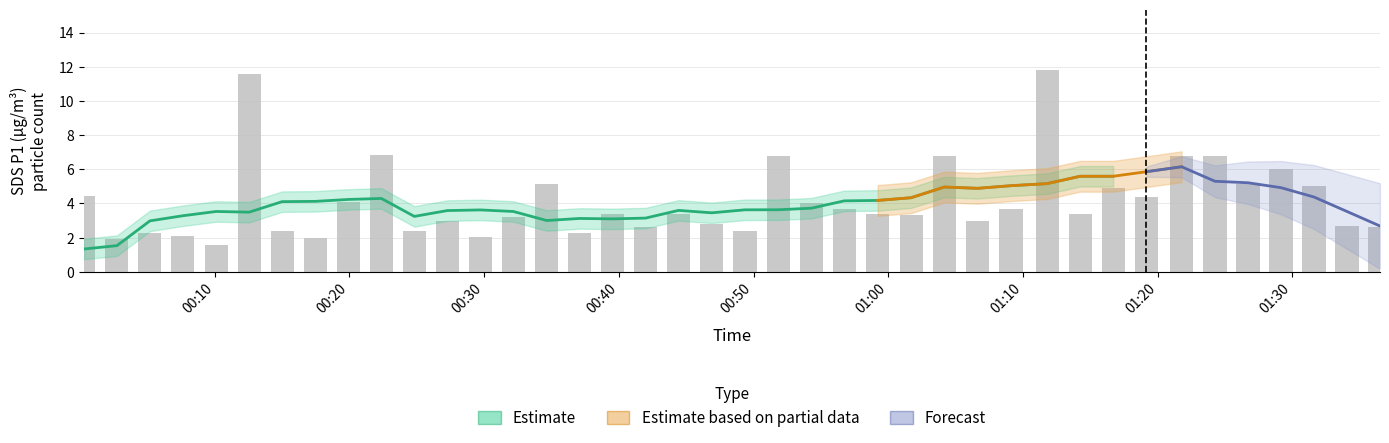

The value of SDS_P1 at 13 is 3.2. True or false?

True